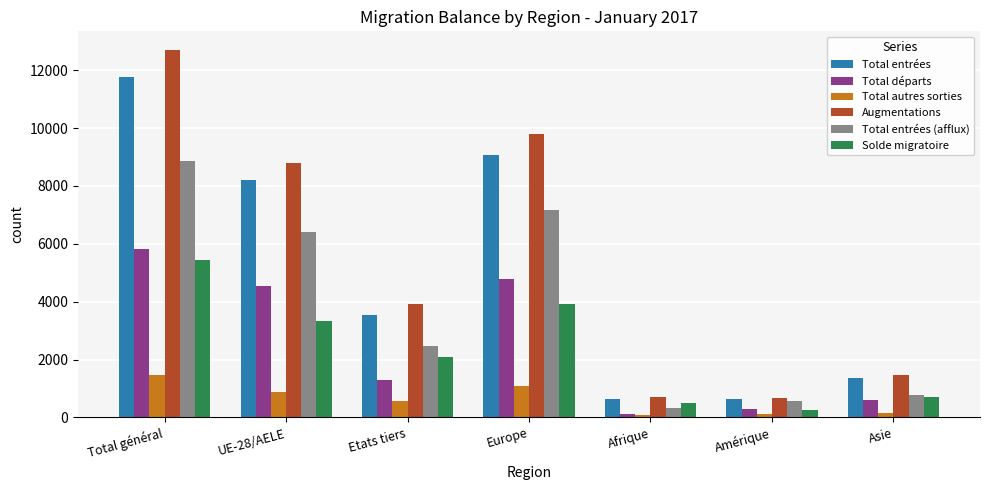

What position from the right is UE-28/AELE?

6